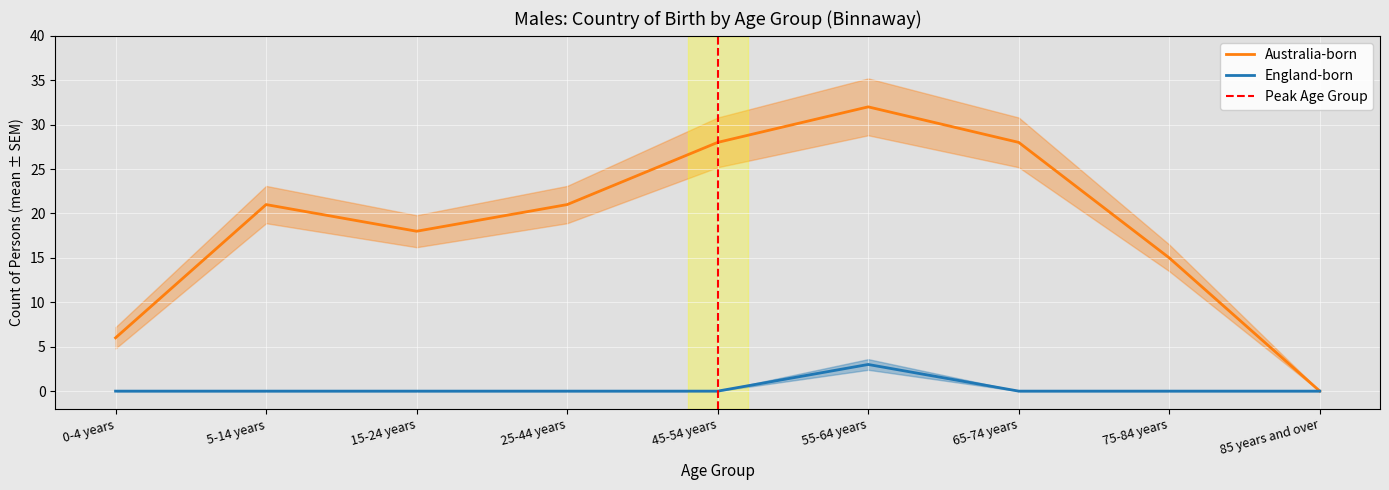

The value of Australia_born at 65-74 years is 40. True or false?

False